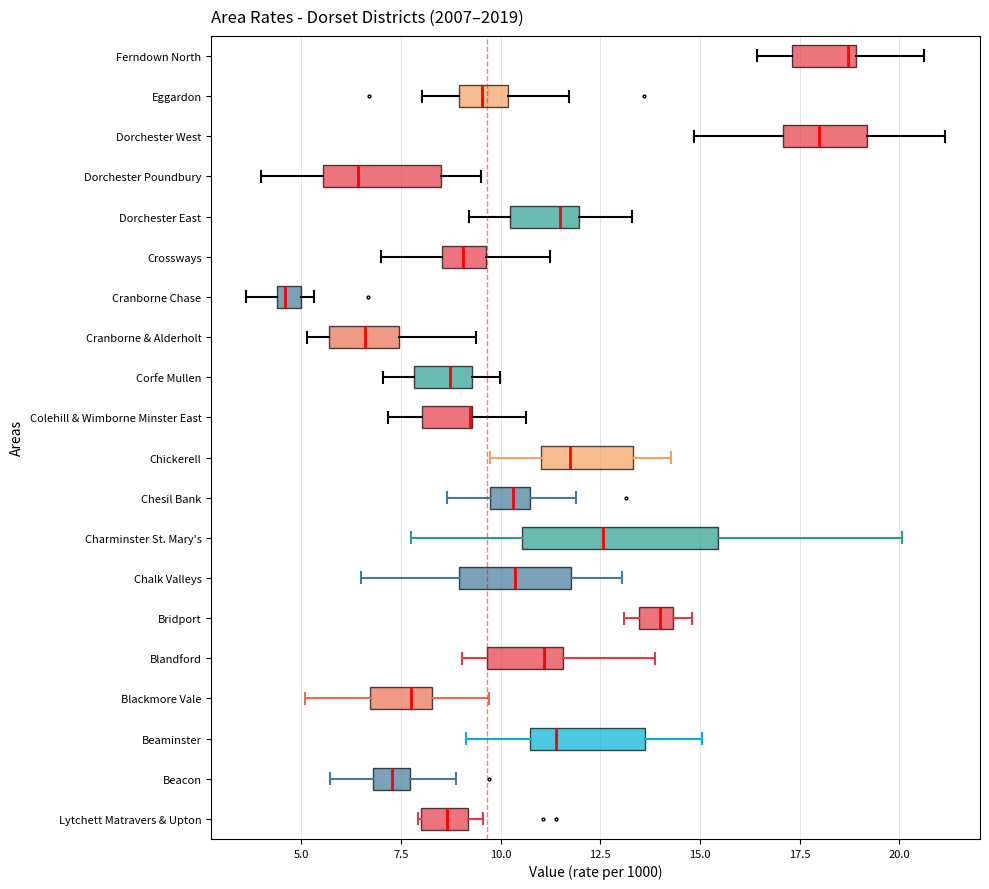

Comparing the boxes themselves (not the whiskers), which one is the widest?

Charminster St. Mary's